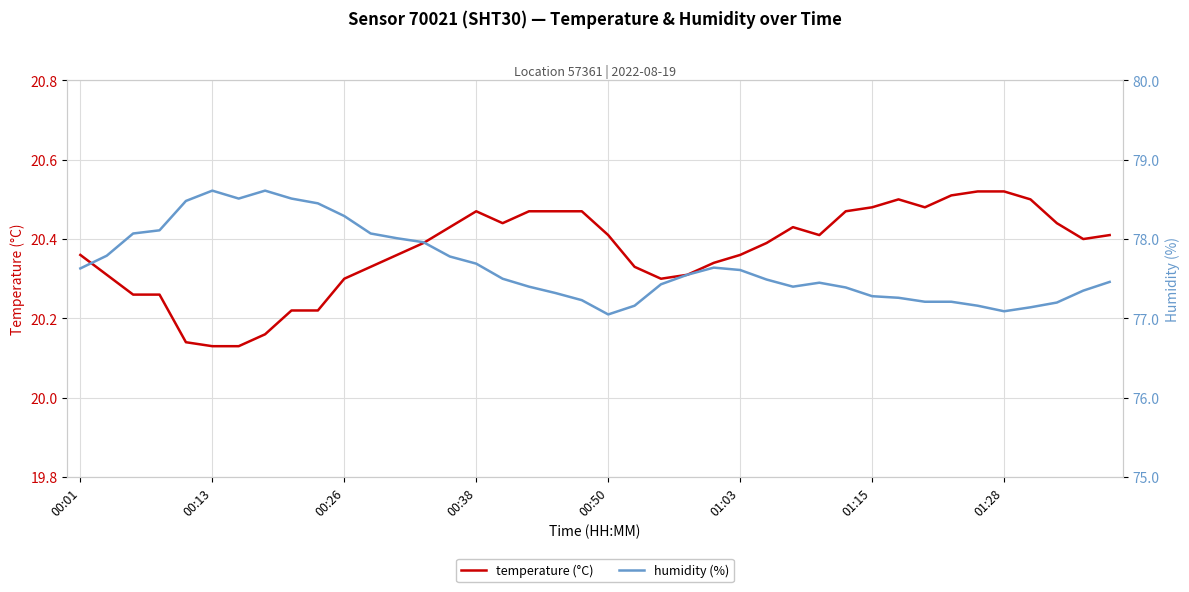

The temperature (°C) series shows 6.7 at 01:03. True or false?

False